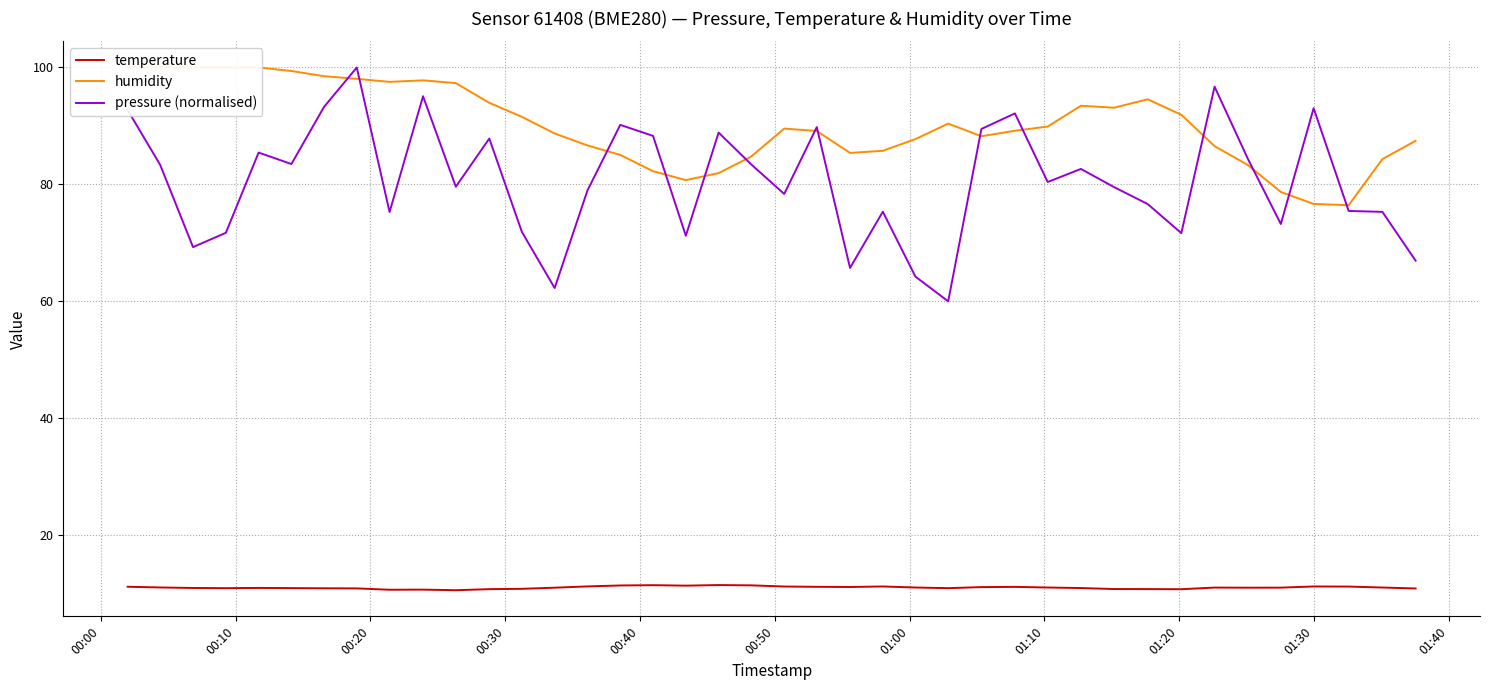

How many lines are shown in the chart?

3